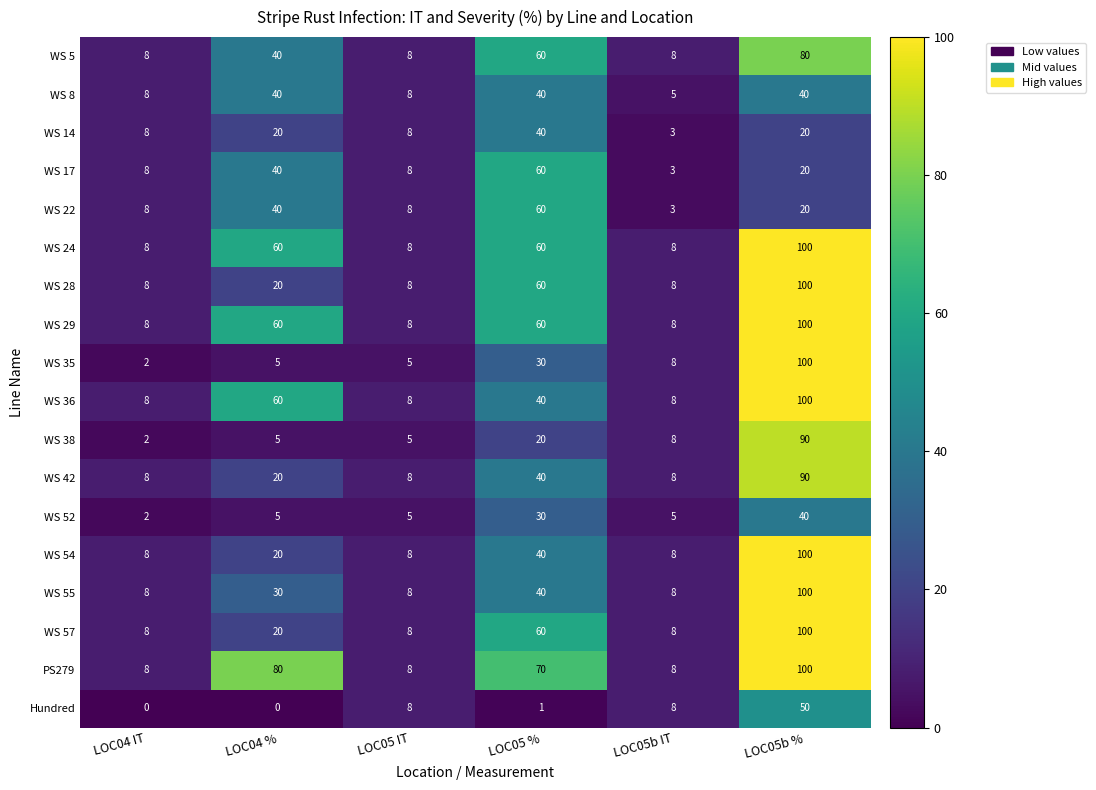

How many distinct data groups are displayed?

18